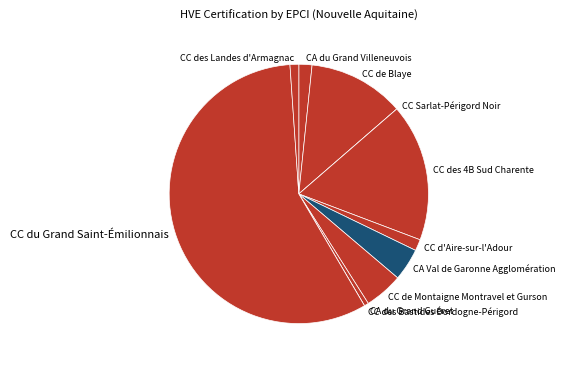

What is the largest slice in the pie chart?

CC du Grand Saint-Émilionnais